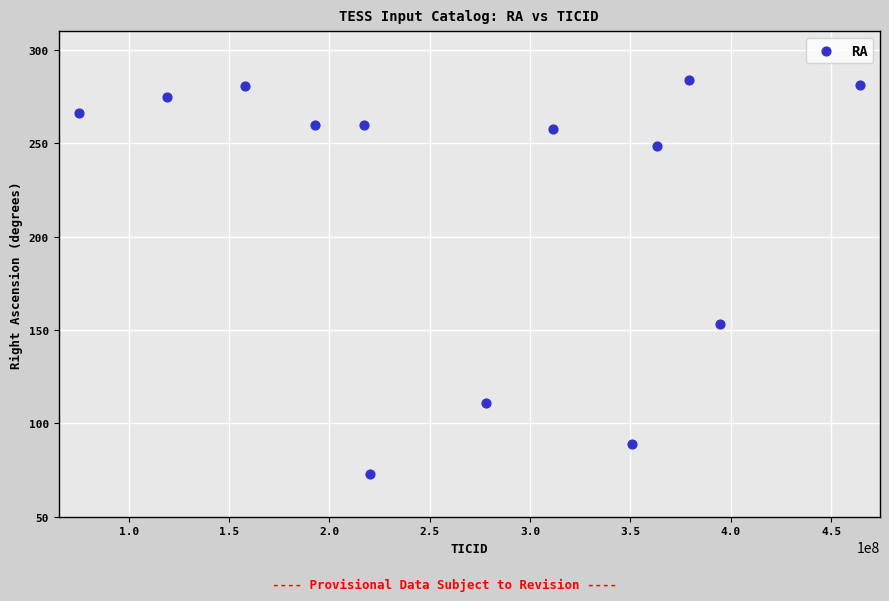

What is the range of X values (max minus min)?

389388332.0